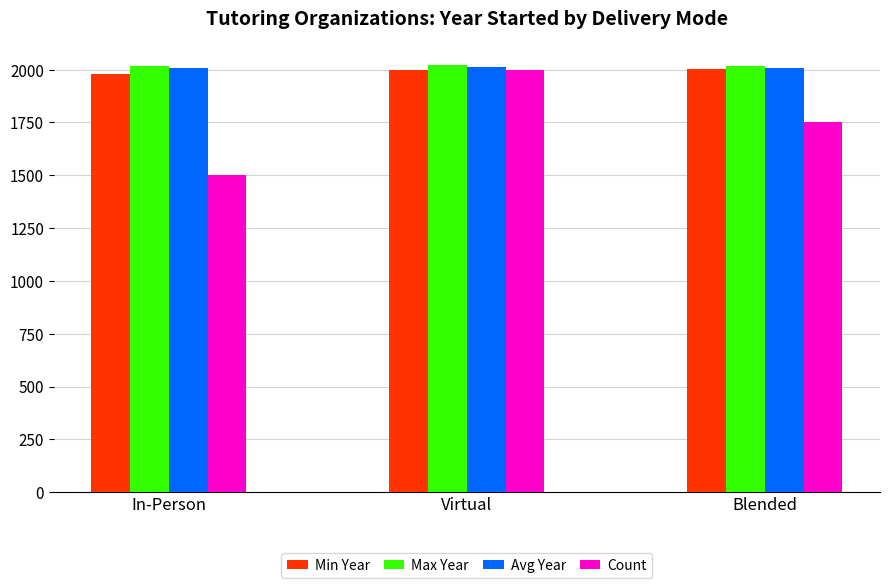

Between Virtual and Blended, which series saw the biggest shift?

Count